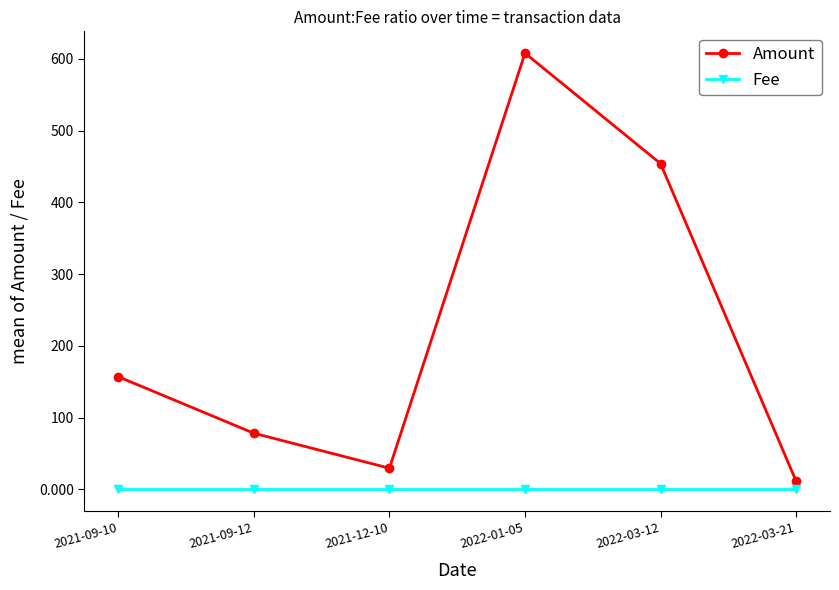

At how many categories does at least one series exceed 57?

4